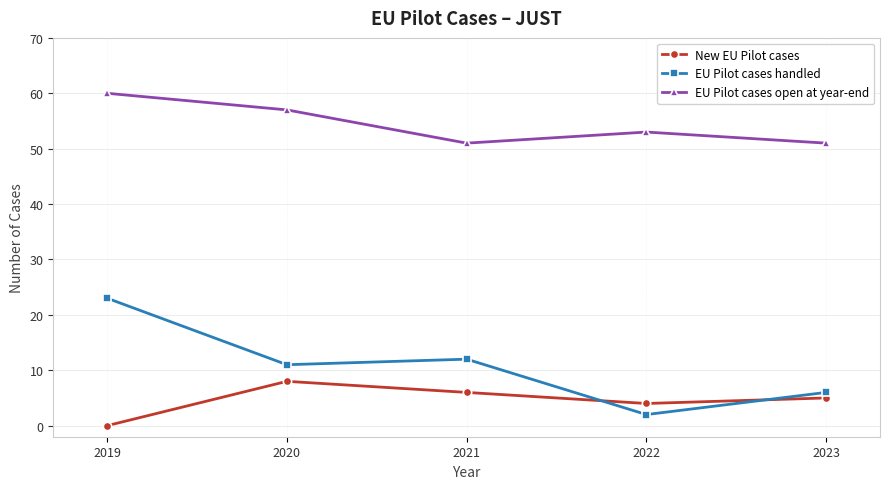

Which series has the widest spread of values?

EU Pilot cases handled